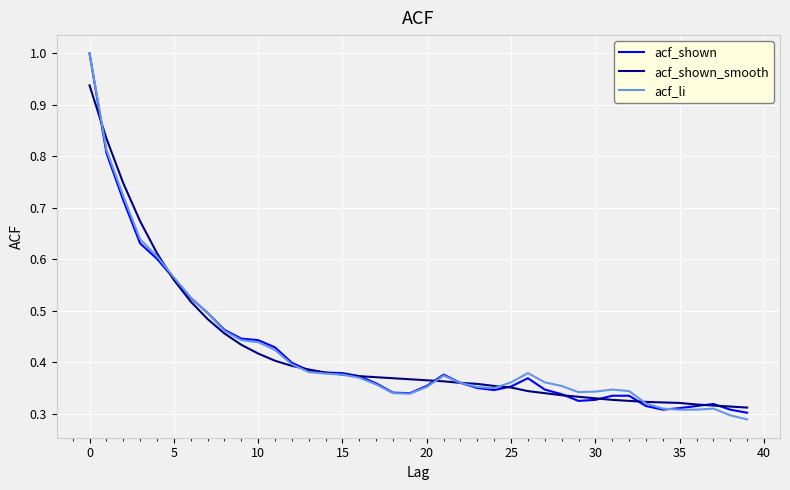

What is the greatest value displayed?

1.0